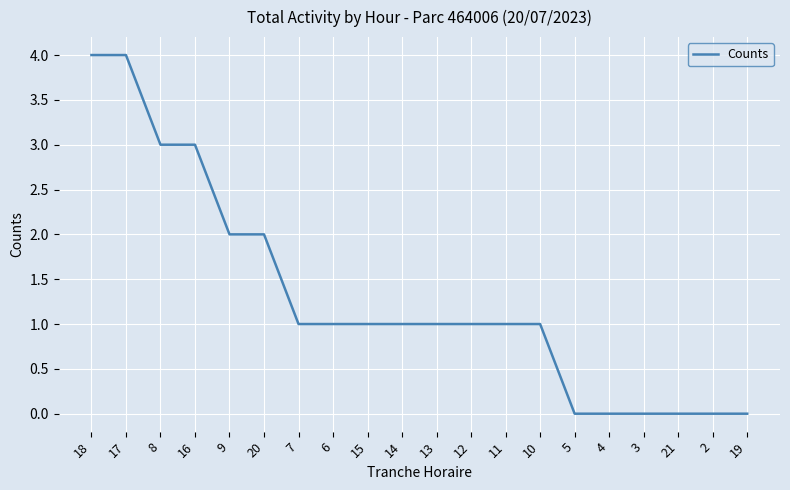

What is the difference between the values at 18 and 14?

3